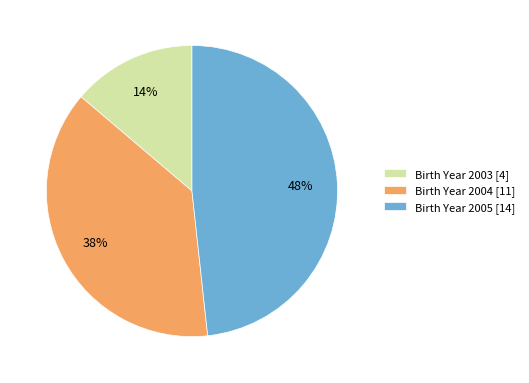

Between Birth Year 2005 [14] and Birth Year 2003 [4], which is larger?

Birth Year 2005 [14]